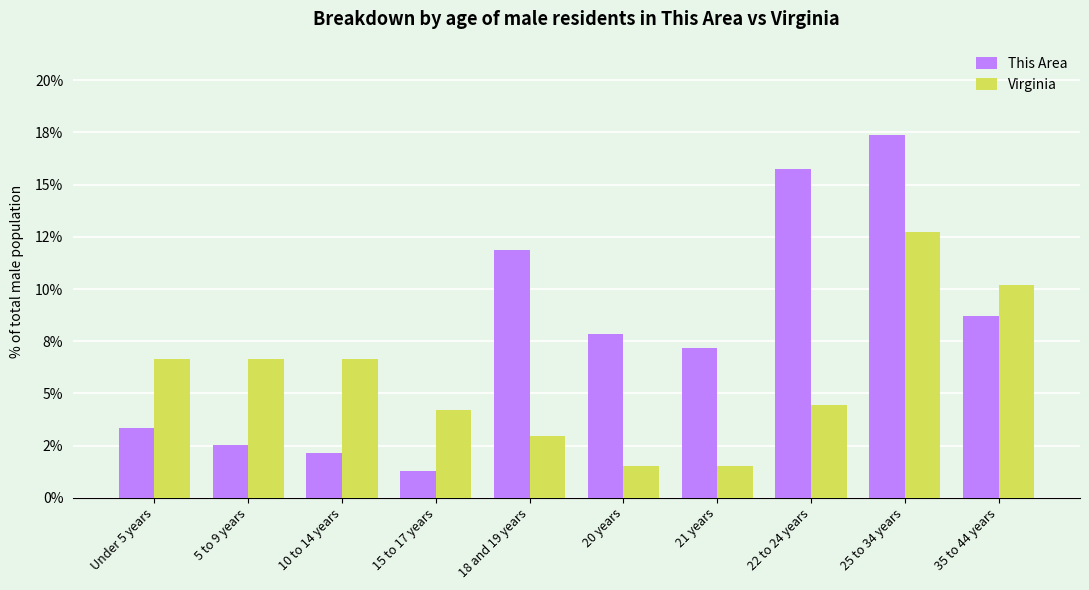

What is the difference between the This Area values at Under 5 years and 21 years?

3.9